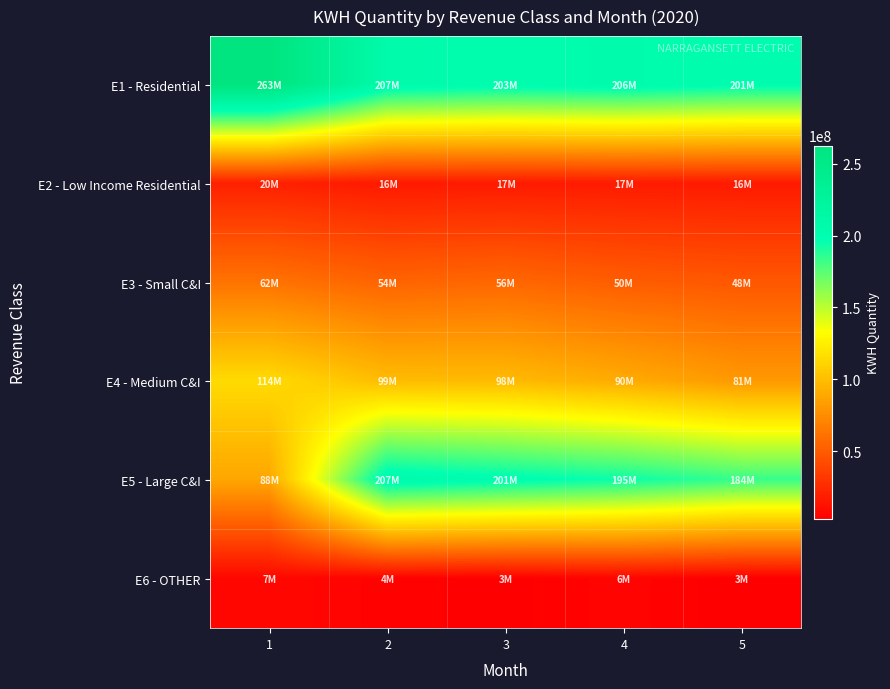

What is the difference between the highest and lowest values at 2?

202732143